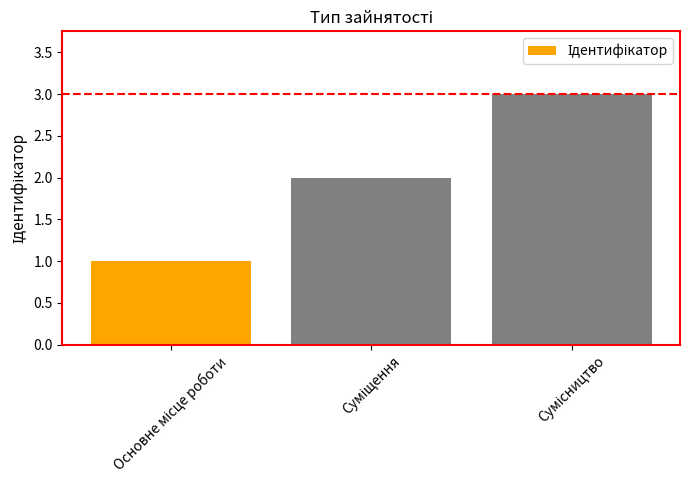

What is the maximum value shown in the chart?

3